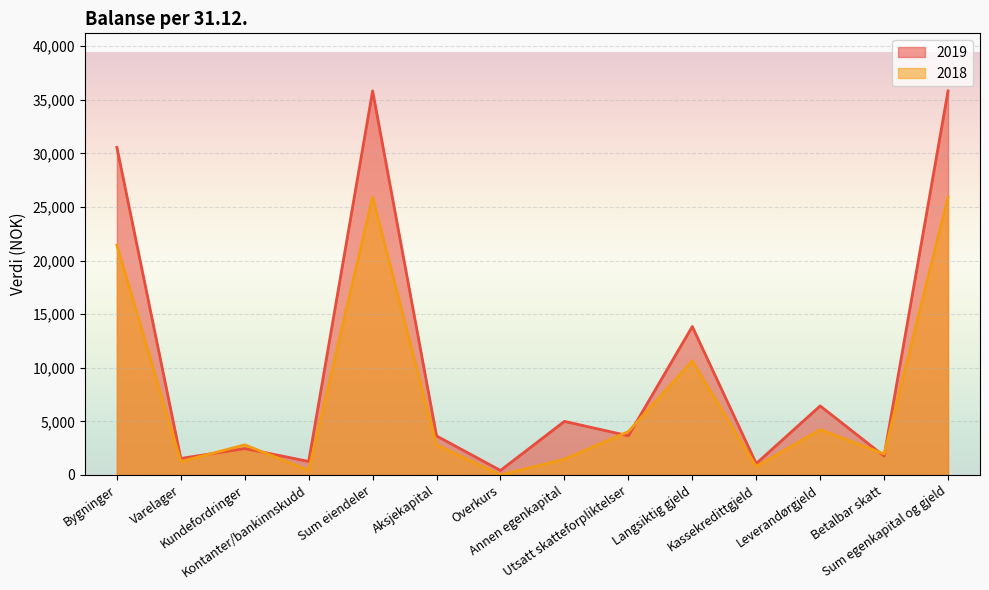

Rank the categories by 2018 value from highest to lowest.

Sum eiendeler, Sum egenkapital og gjeld, Bygninger, Langsiktig gjeld, Leverandørgjeld, Utsatt skatteforpliktelser, Kundefordringer, Aksjekapital, Betalbar skatt, Annen egenkapital, Varelager, Kassekredittgjeld, Kontanter/bankinnskudd, Overkurs